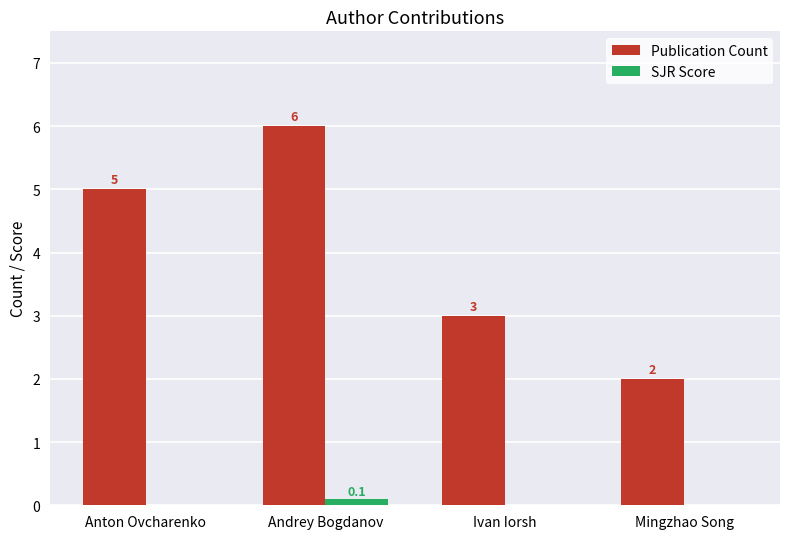

How many groups of bars are there?

4